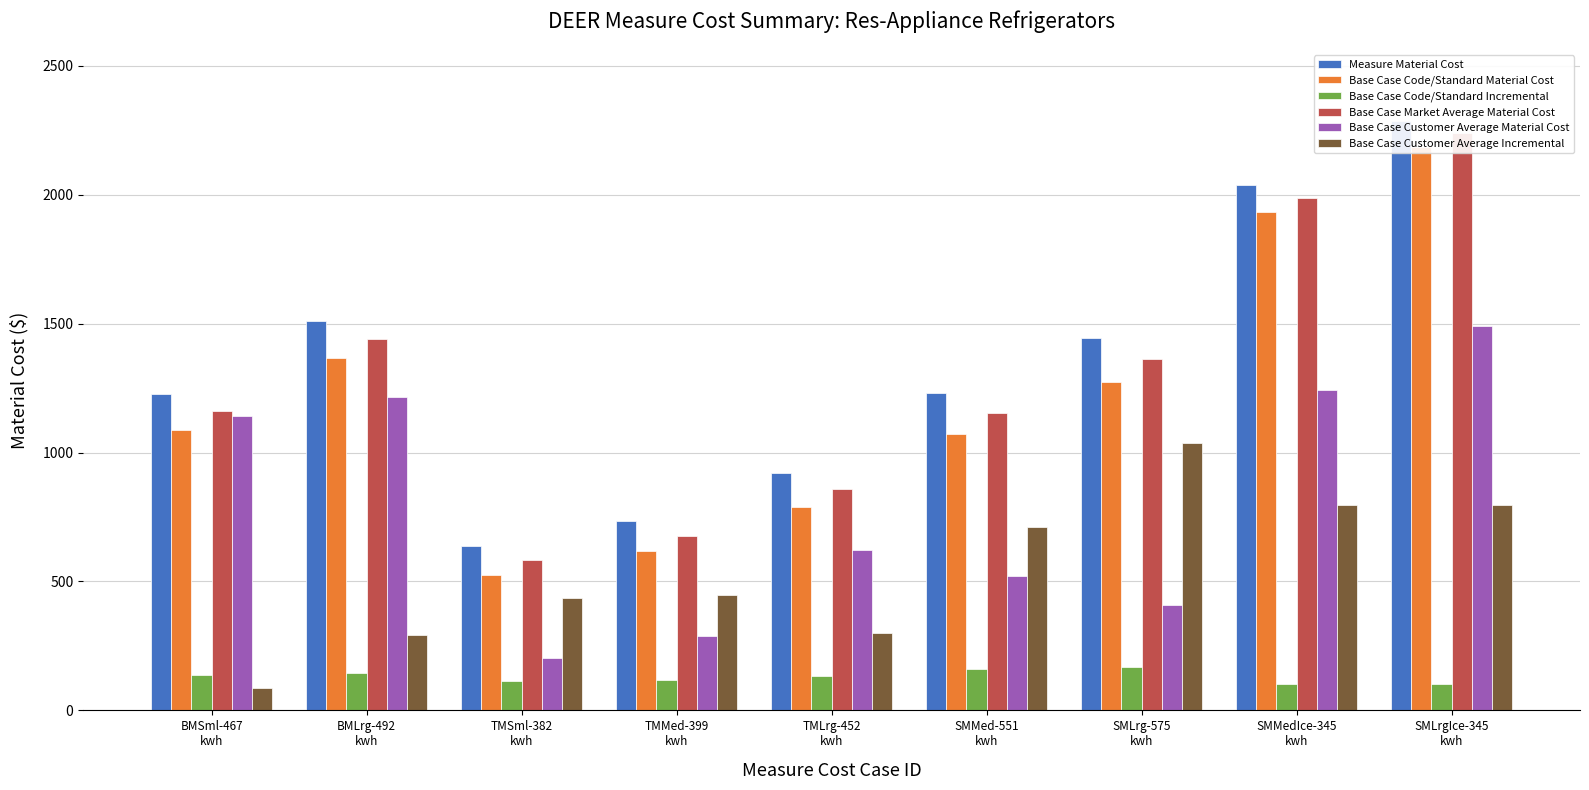

What is the value of the Measure Material Cost bar at the 9th from the left?

2287.1